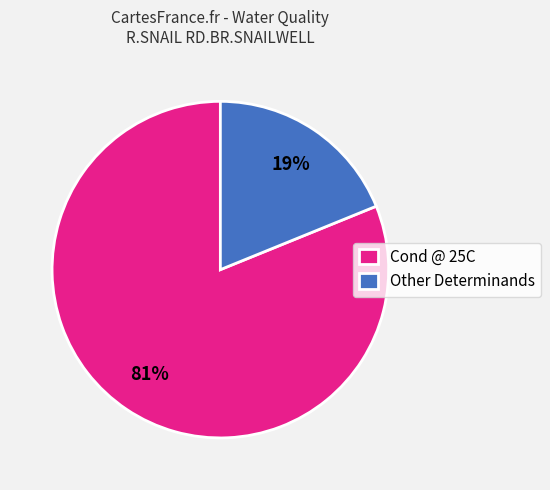

Which slice represents more than half of the pie?

Cond @ 25C